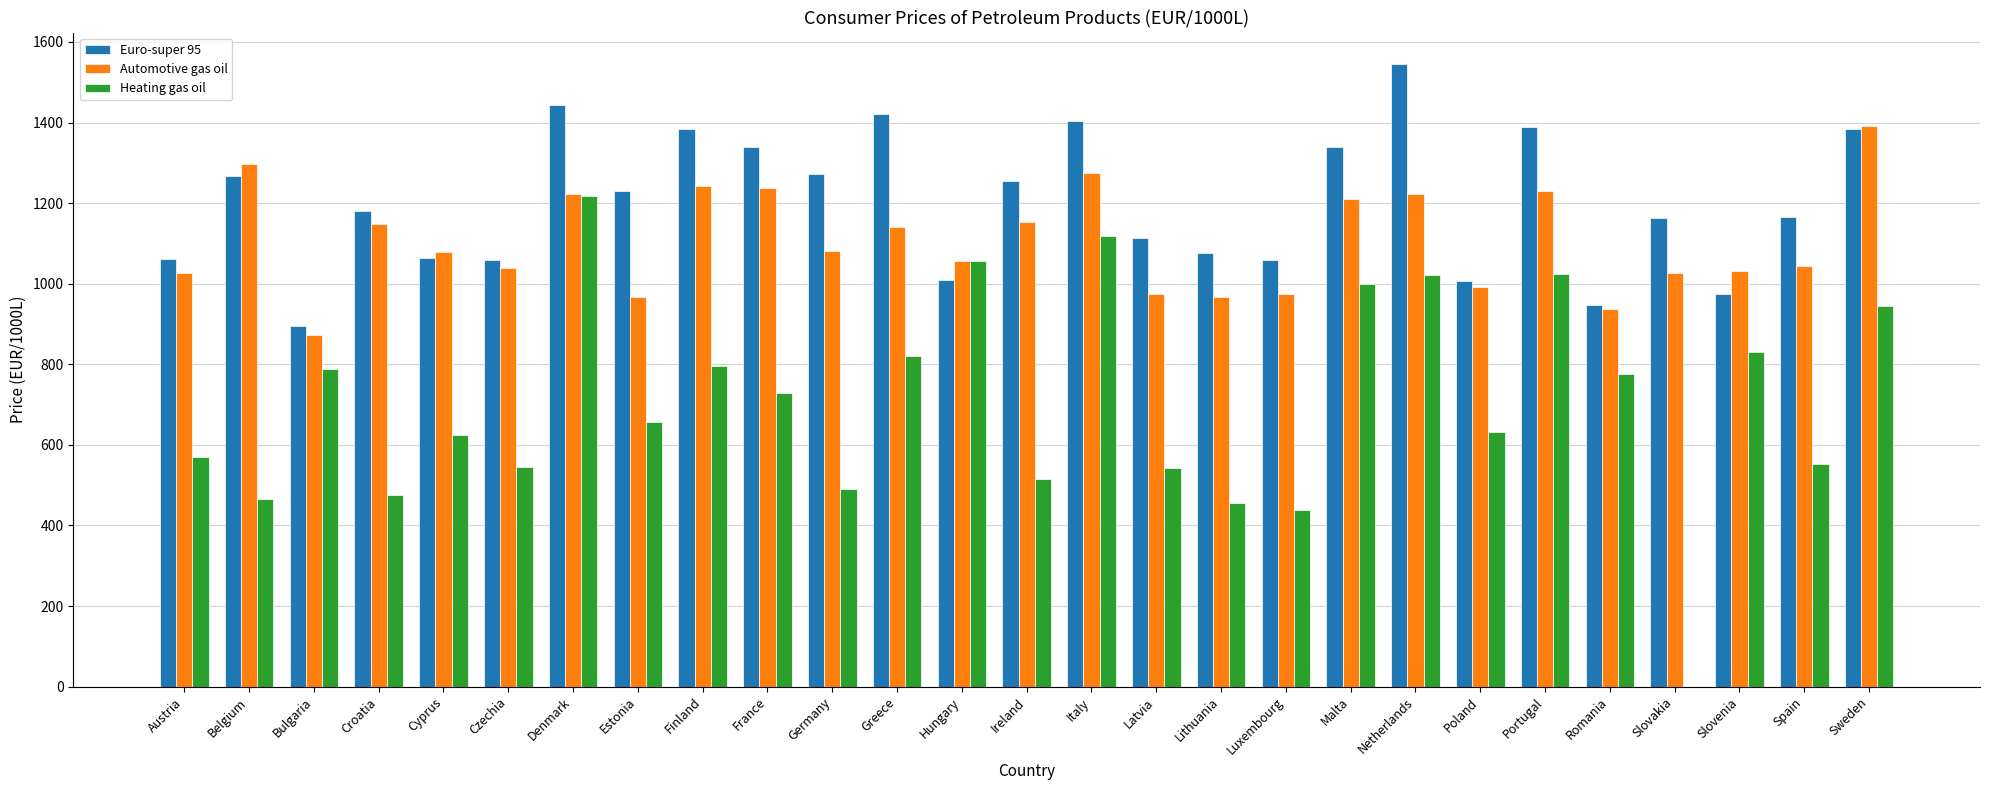

Is it true that Euro-super 95 equals 1113.8 at Latvia?

True